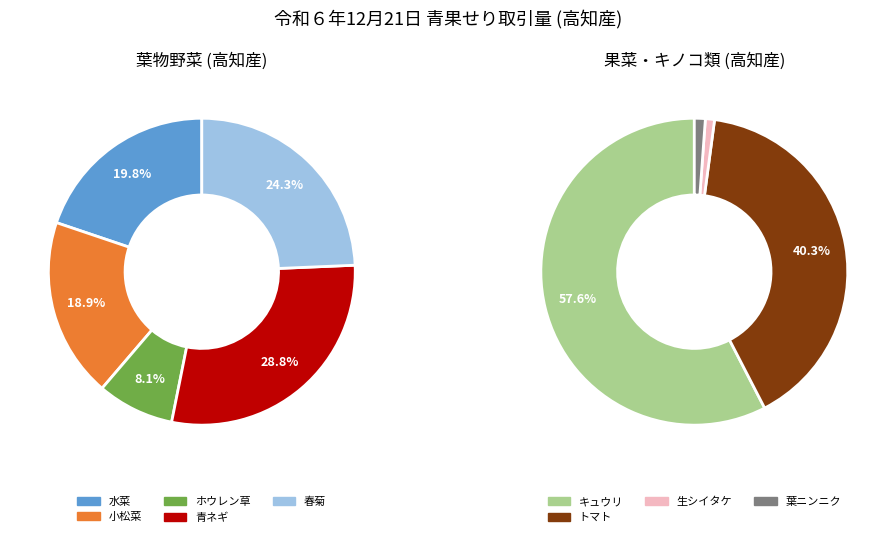

Does any single category account for the majority?

No